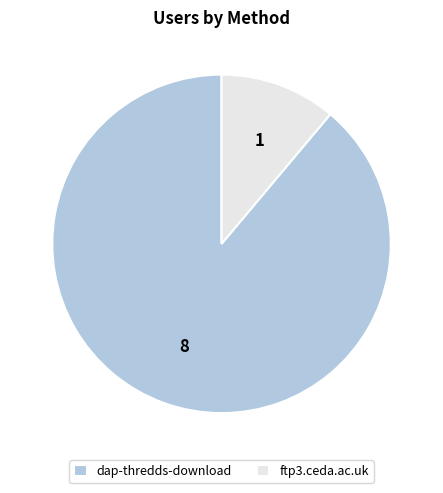

True or false: dap-thredds-download accounts for 77% of the total.

False